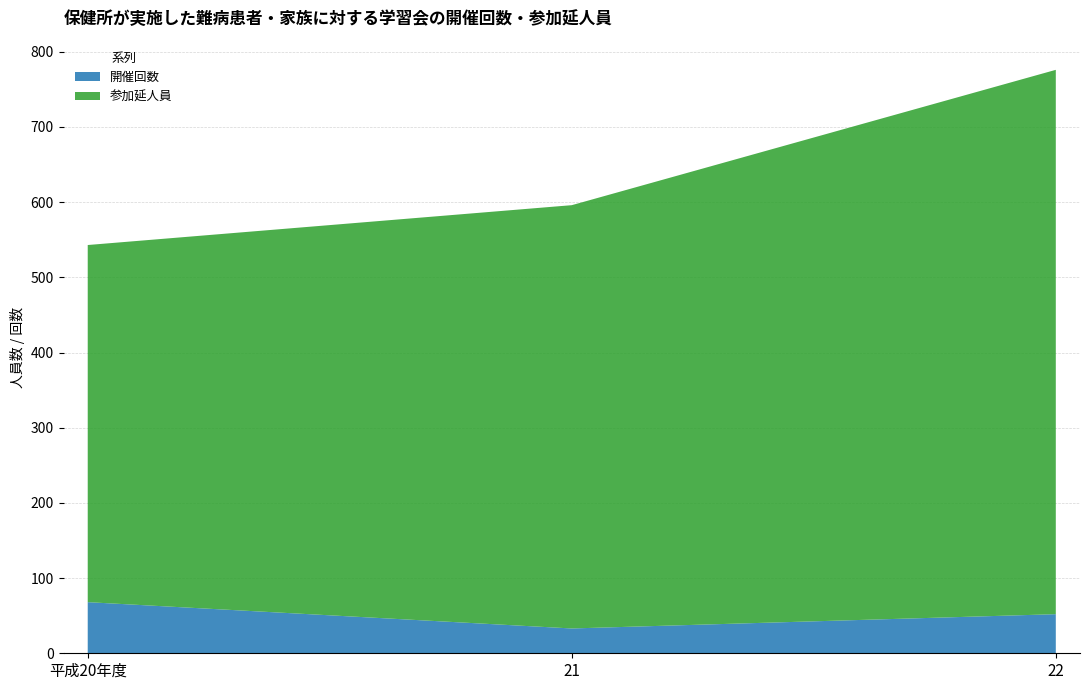

Reading right to left, extract all data points from this chart.

開催回数: 52	33	68
参加延人員: 724	563	475